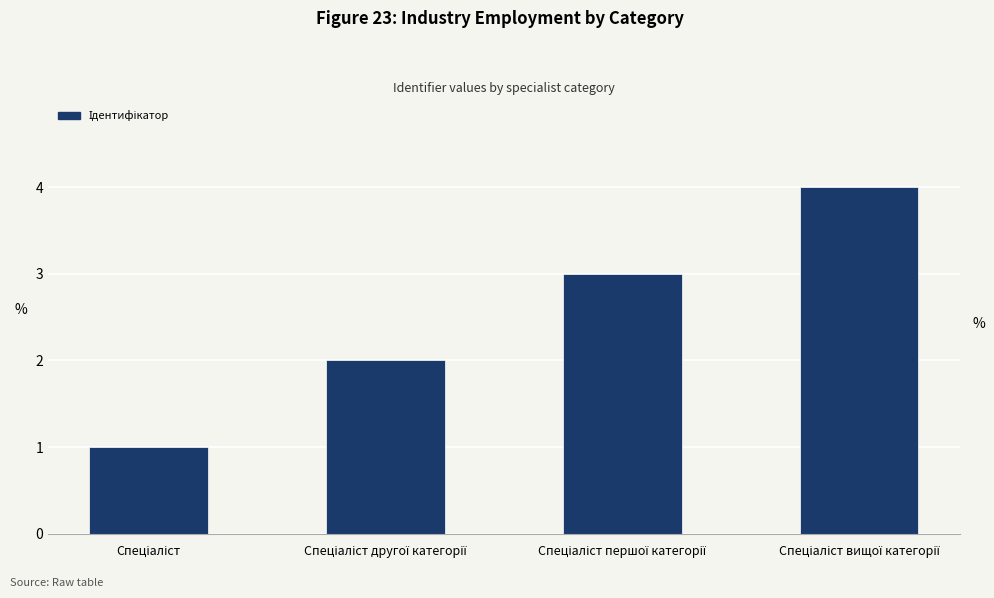

What is the difference between the maximum and minimum values?

3